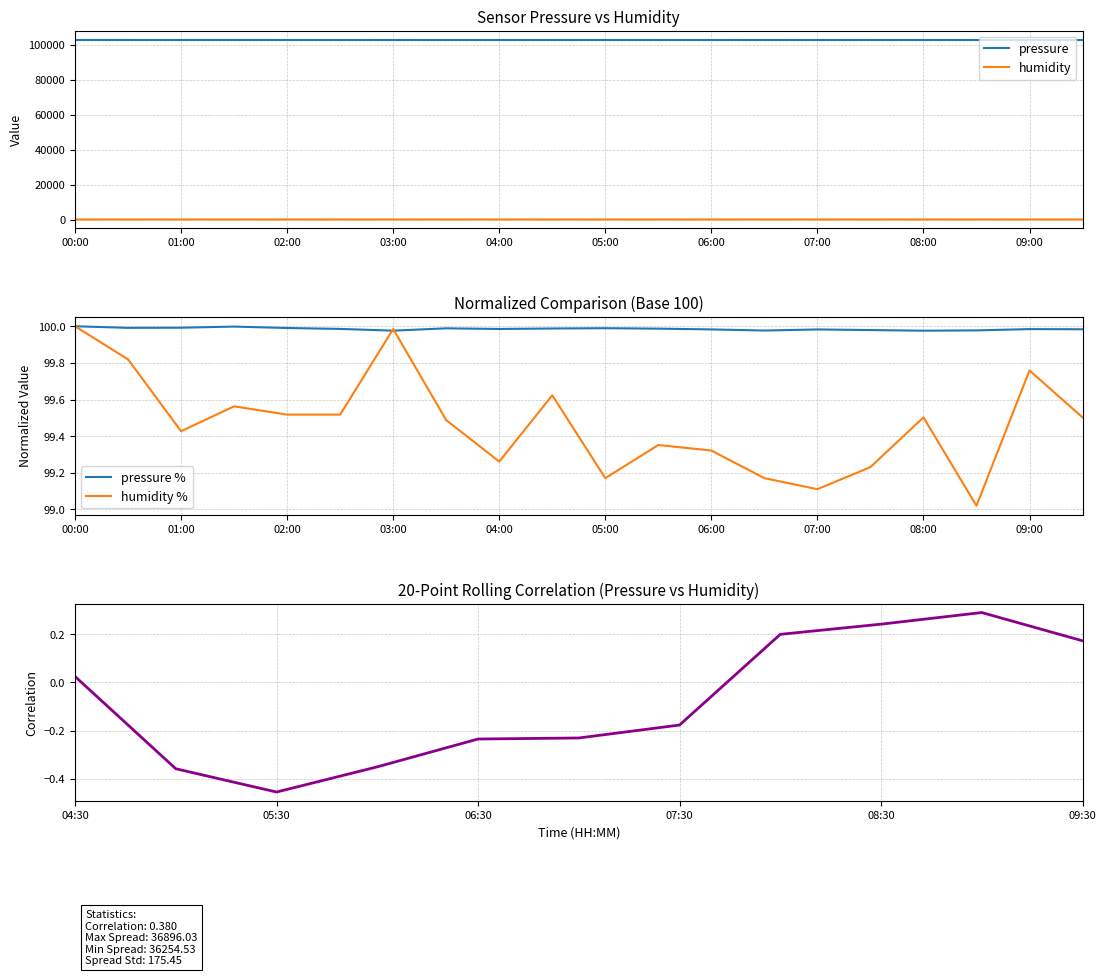

Reading left to right, extract all data points from this chart.

pressure: 102619.1	102610.3	102611.1	102617.2	102609.4	102604.2	102594.5	102607.5	102604.0	102606.6	102608.3	102605.8	102601.4	102595.2	102601.2	102597.8	102594.3	102596.0	102603.2	102602.3
humidity: 66.3	66.2	66.0	66.1	66.0	66.0	66.3	66.0	65.9	66.1	65.8	65.9	65.9	65.8	65.8	65.8	66.0	65.7	66.2	66.0